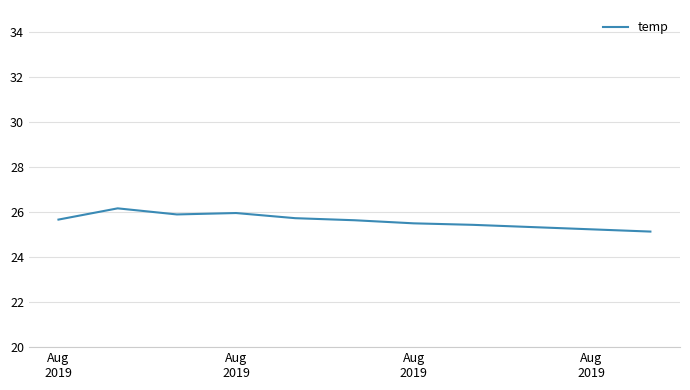

What is the minimum value shown in the chart?

25.1